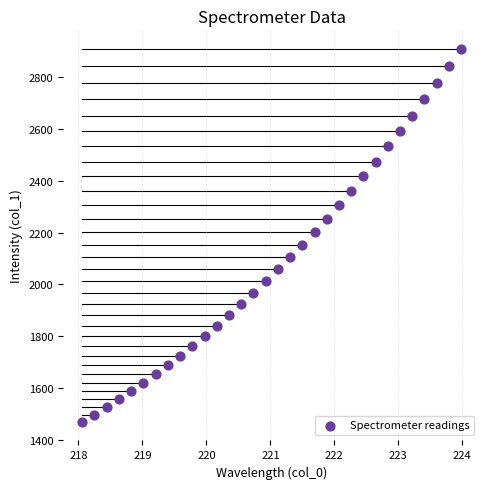

What is the range of X values (max minus min)?

5.9